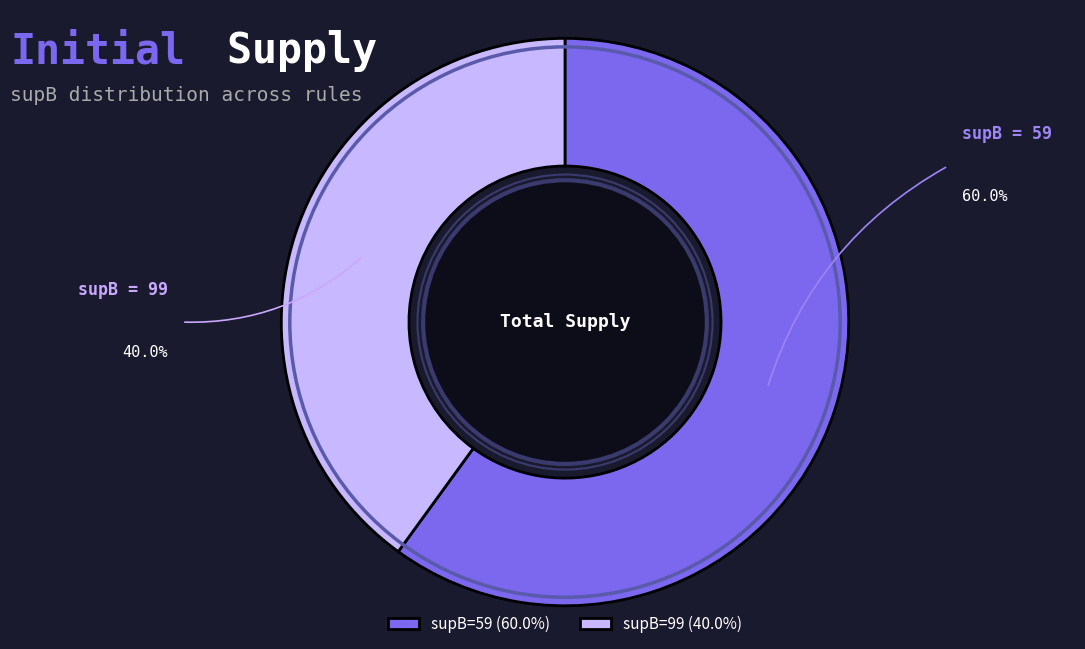

Do supB=59 (60.0%) and supB=99 (40.0%) together represent more than half of the pie?

Yes